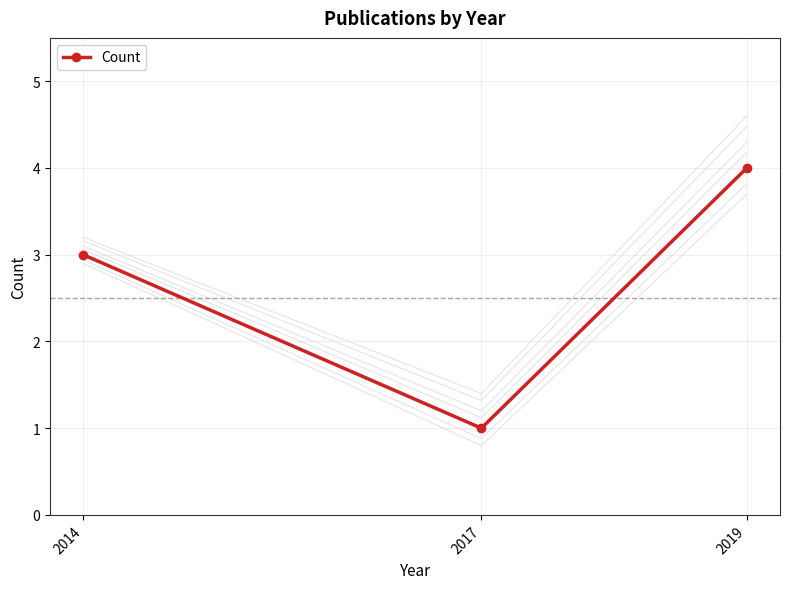

List the labels in order of value, largest first.

2019, 2014, 2017